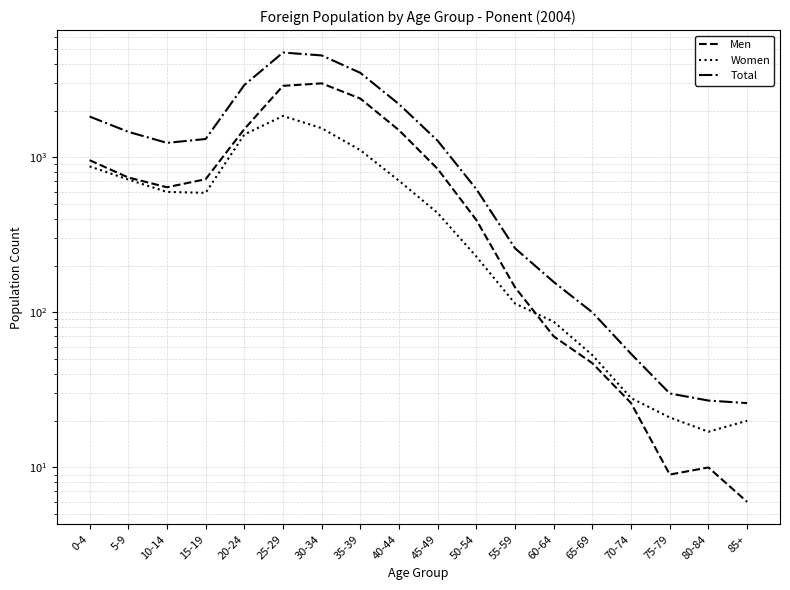

At which category does Men reach its first local valley?

10-14